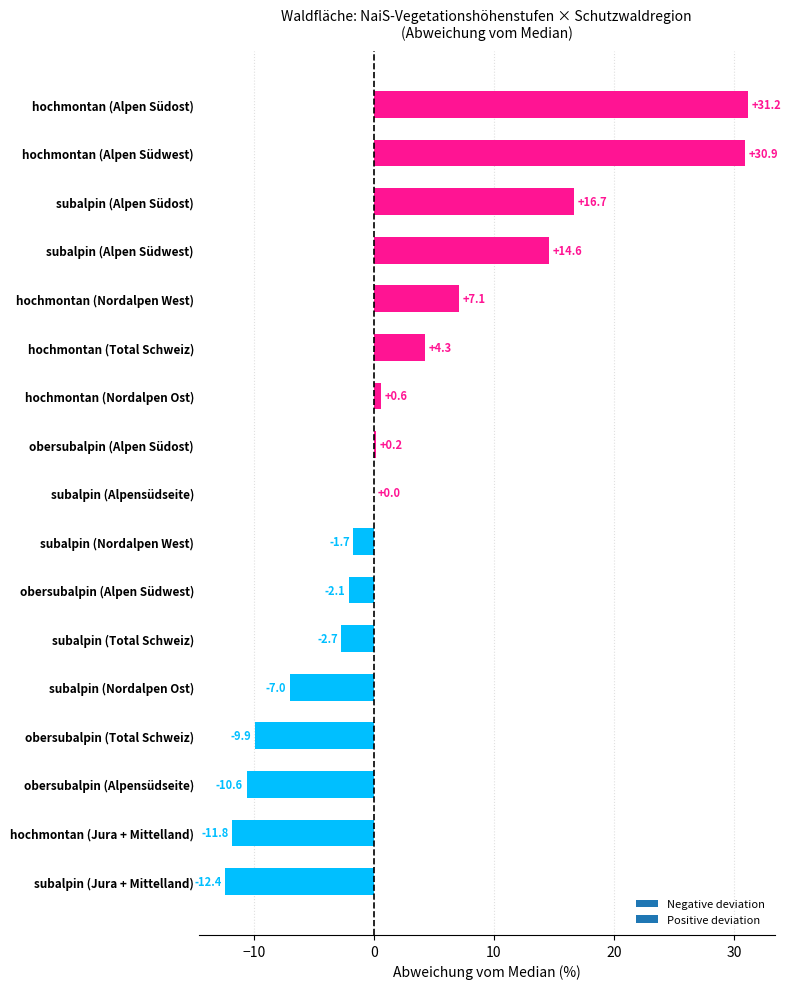

What is the sum of all values?

47.4